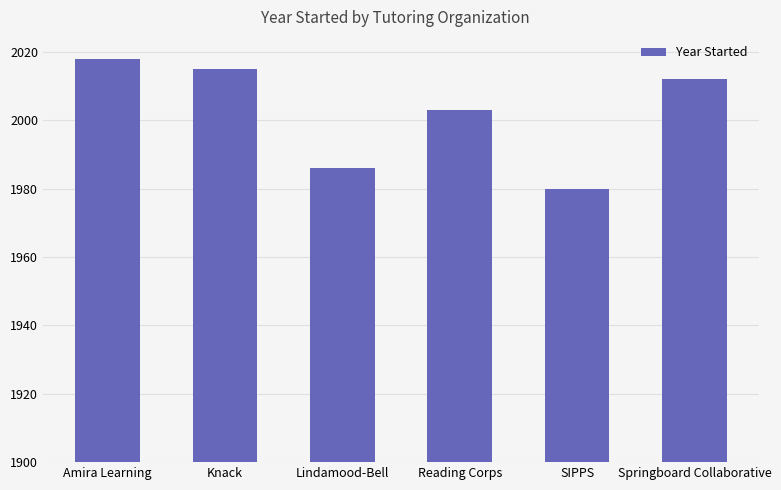

Read the value at Springboard Collaborative.

2012